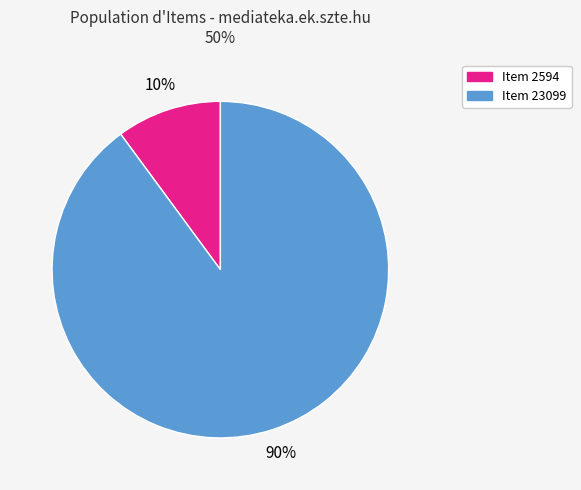

To the nearest percent, what is the average slice percentage?

50%